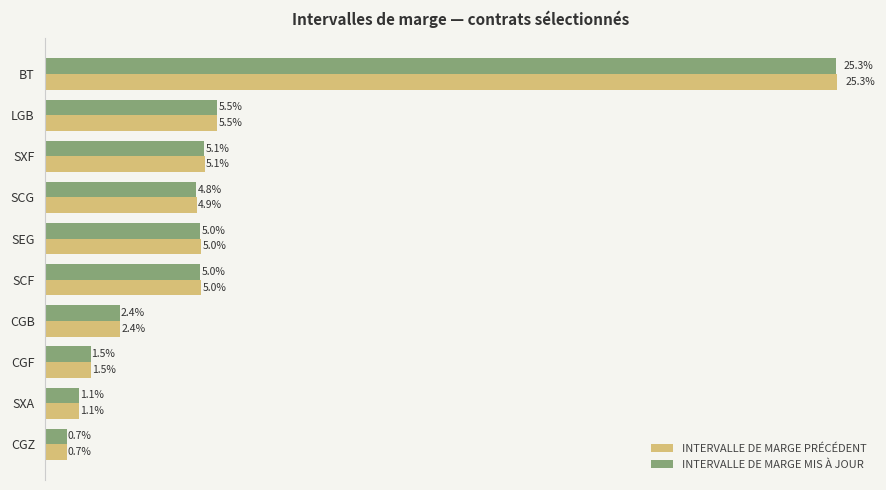

What are all the series names shown in the legend?

INTERVALLE DE MARGE PRÉCÉDENT, INTERVALLE DE MARGE MIS À JOUR